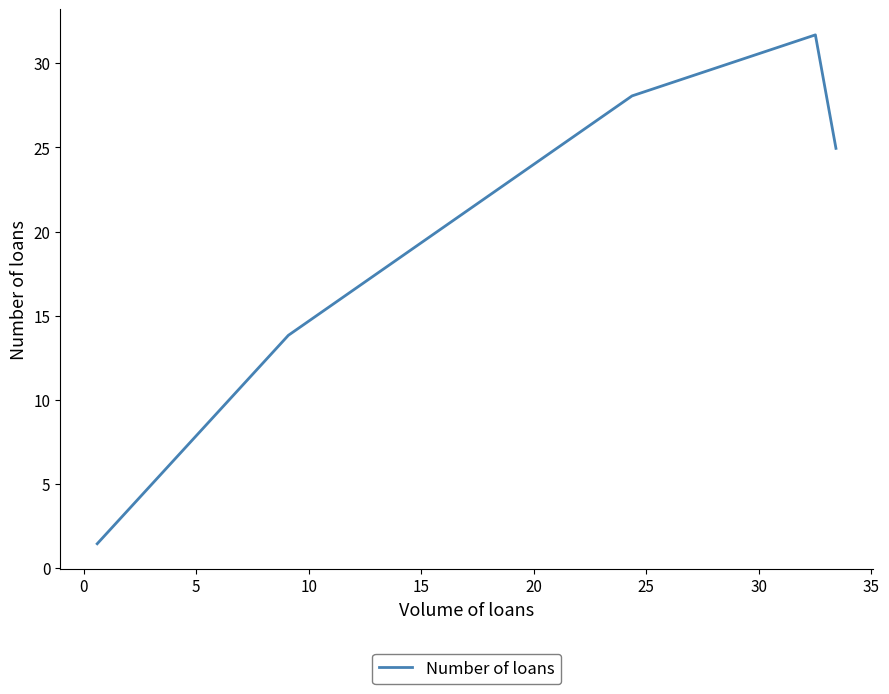

How many categories are shown in the chart?

5